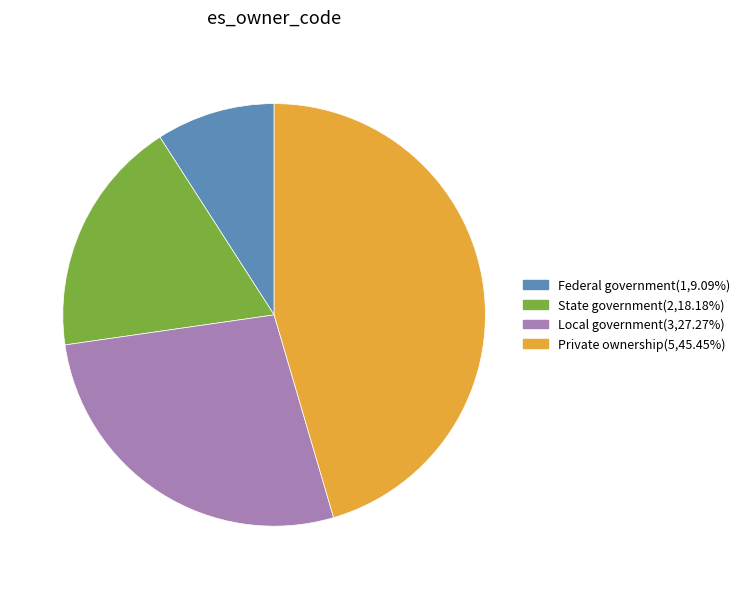

Approximately how many times larger is the value at Federal government compared to State government?

0.5